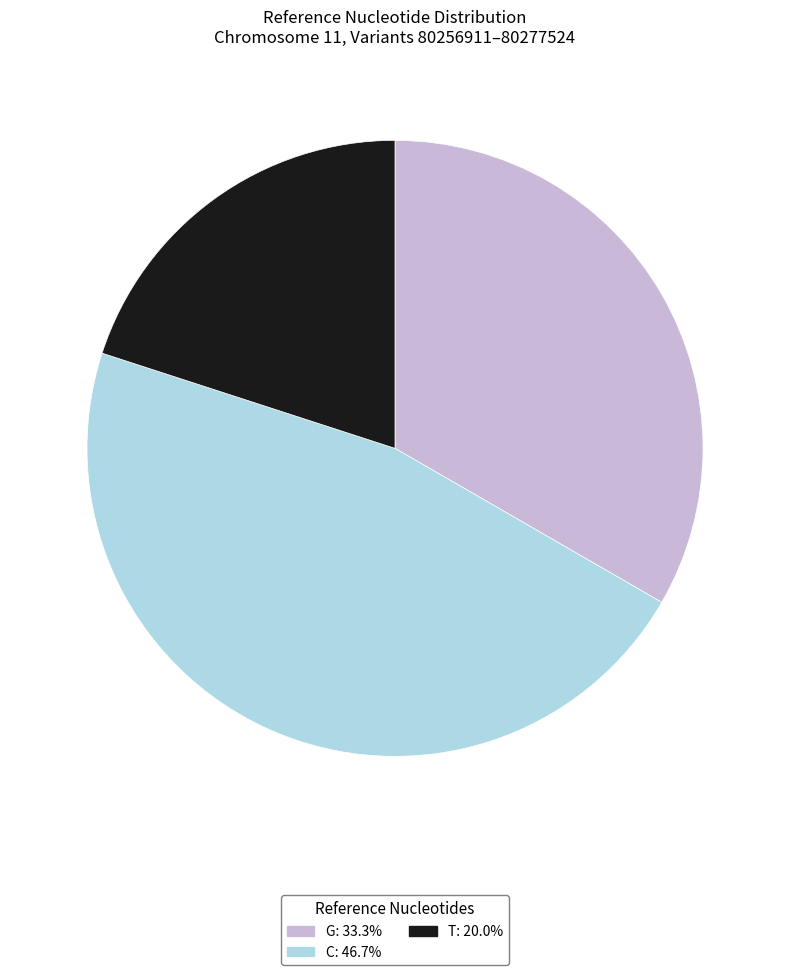

Approximately how many times larger is the value at T compared to G?

0.6